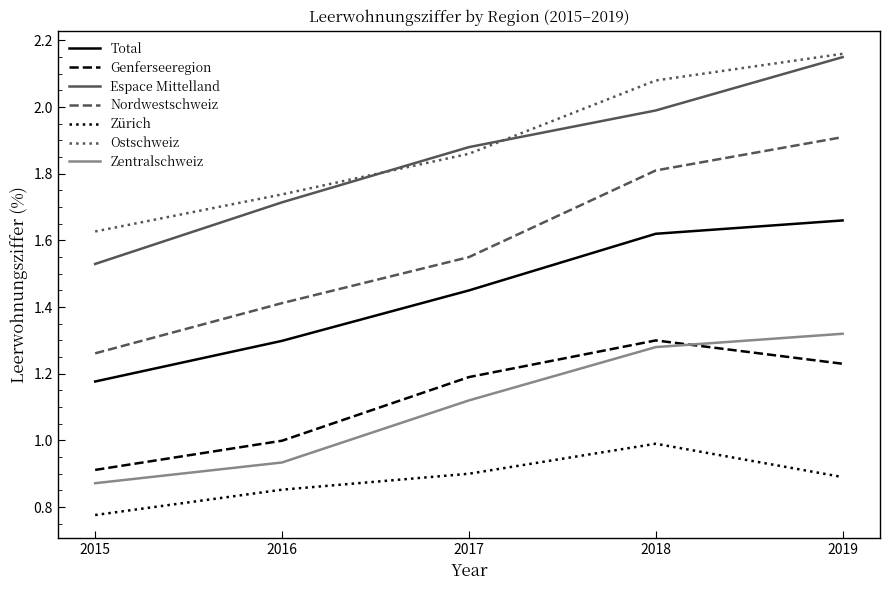

True or false: Total and Espace Mittelland cross at least once.

False